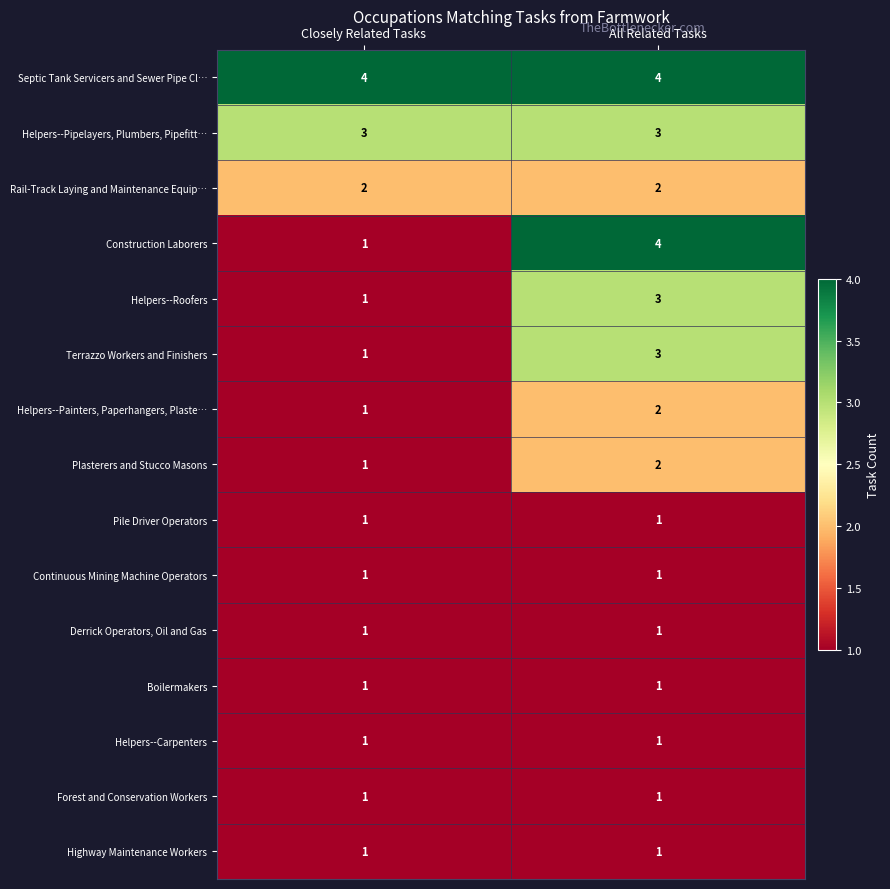

At which label does Helpers--Painters, Paperhangers, Plaste… reach its peak?

All Related Tasks